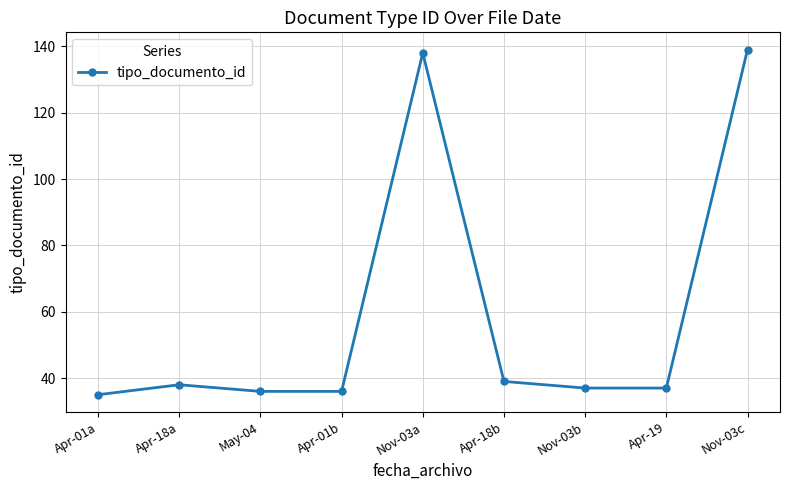

Is it true that the value at Apr-18b is 39?

True